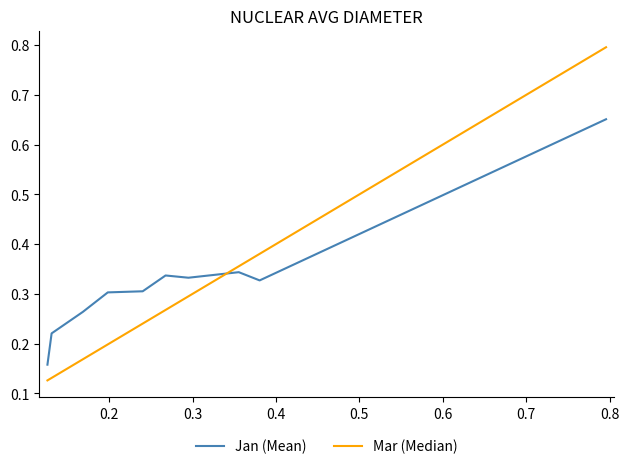

Count the number of data series in this chart.

2